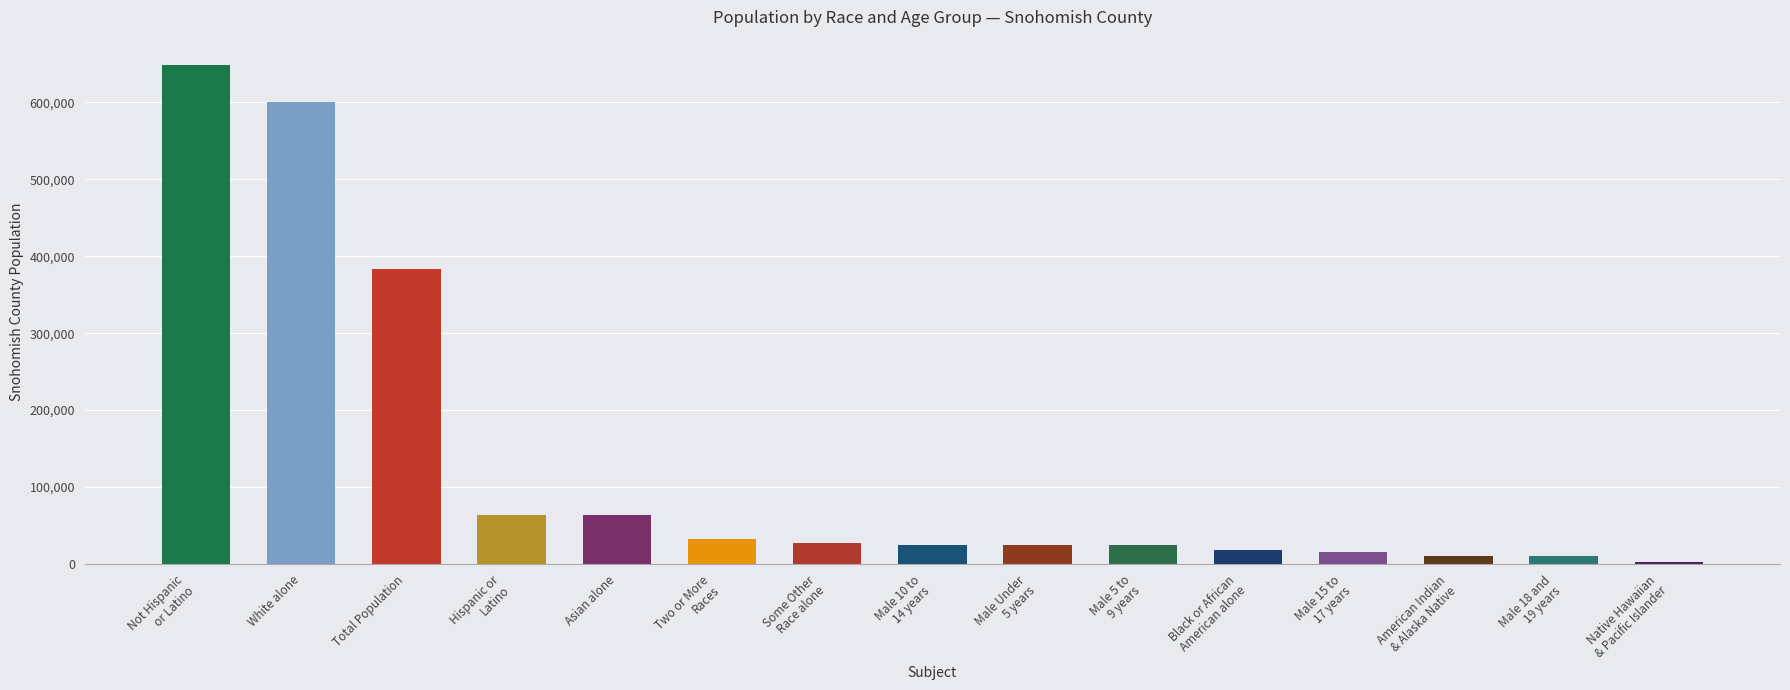

Which category has the highest value across all series?

Not Hispanic
or Latino